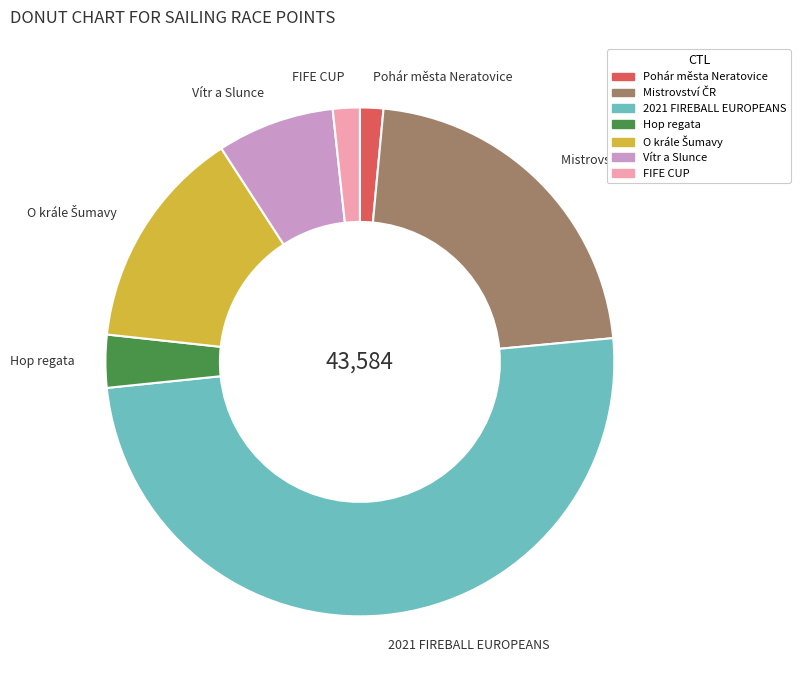

Between Pohár města Neratovice and 2021 FIREBALL EUROPEANS, which is larger?

2021 FIREBALL EUROPEANS